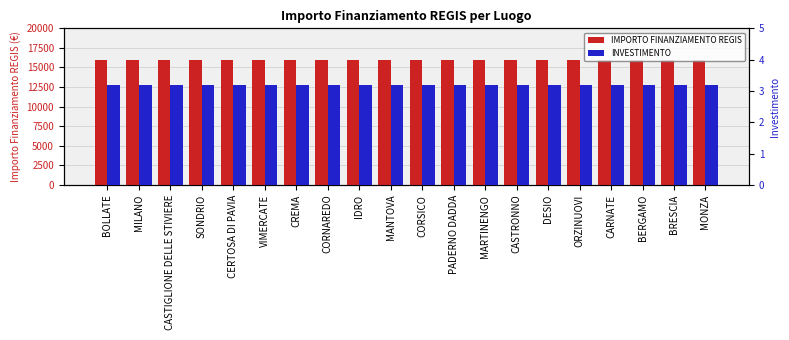

What position from the left is IDRO?

9